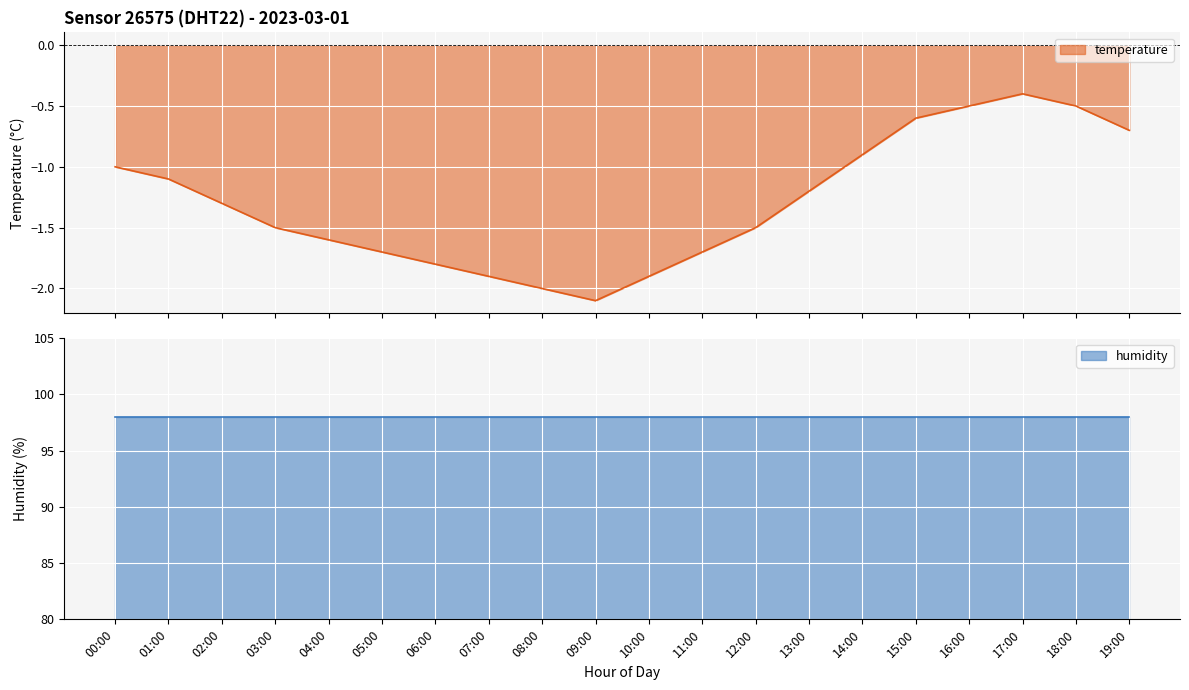

How many values exceed -1?

6